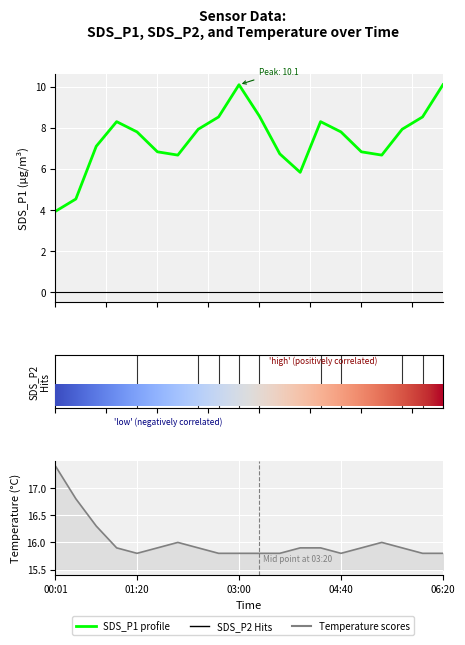

What is the average value of the Temp series?

16.0